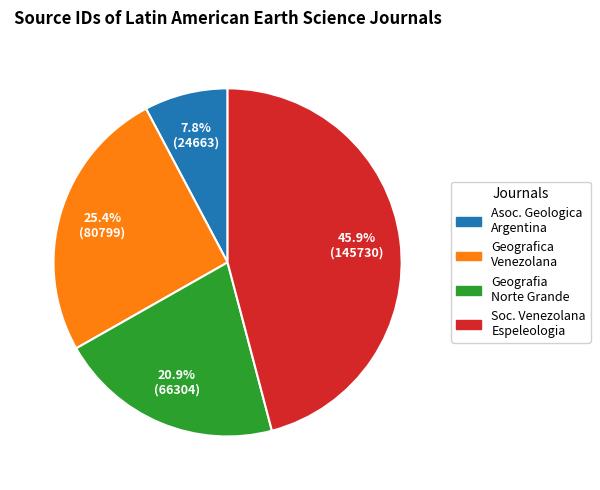

Is there a majority slice in this chart?

No